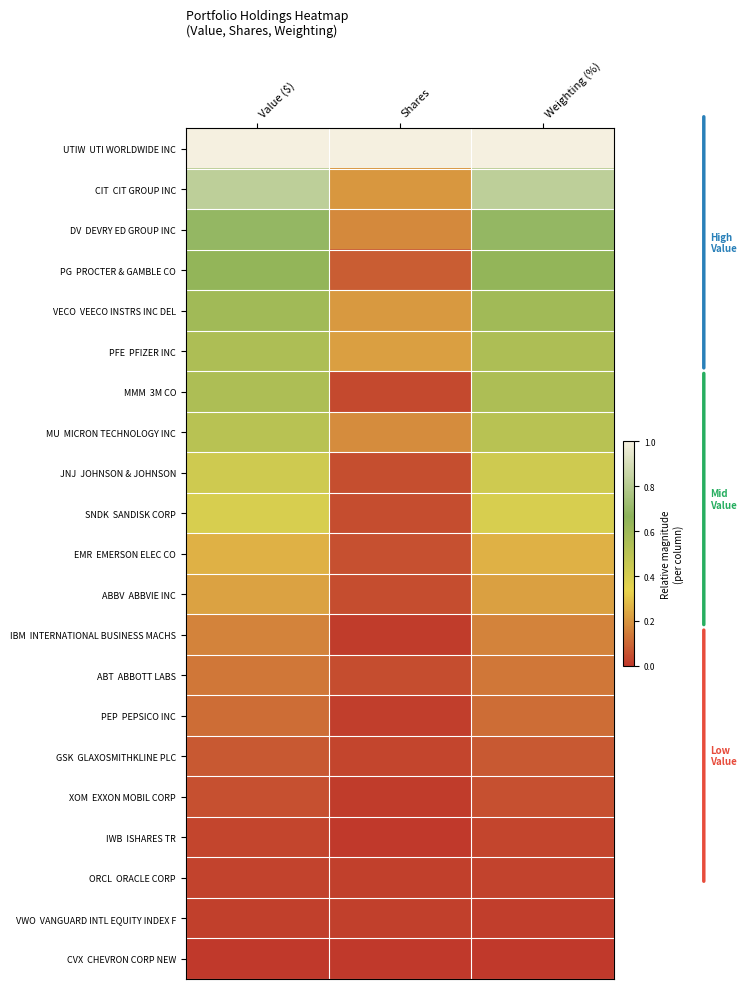

At Shares, list the series in order from largest to smallest.

UTIW UTI WORLDWIDE INC, PFE PFIZER INC, VECO VEECO INSTRS INC DEL, CIT CIT GROUP INC, MU MICRON TECHNOLOGY INC, DV DEVRY ED GROUP INC, PG PROCTER & GAMBLE CO, EMR EMERSON ELEC CO, JNJ JOHNSON & JOHNSON, SNDK SANDISK CORP, ABBV ABBVIE INC, ABT ABBOTT LABS, MMM 3M CO, GSK GLAXOSMITHKLINE PLC, VWO VANGUARD INTL EQUITY INDEX F, ORCL ORACLE CORP, PEP PEPSICO INC, IBM INTERNATIONAL BUSINESS MACHS, XOM EXXON MOBIL CORP, IWB ISHARES TR, CVX CHEVRON CORP NEW